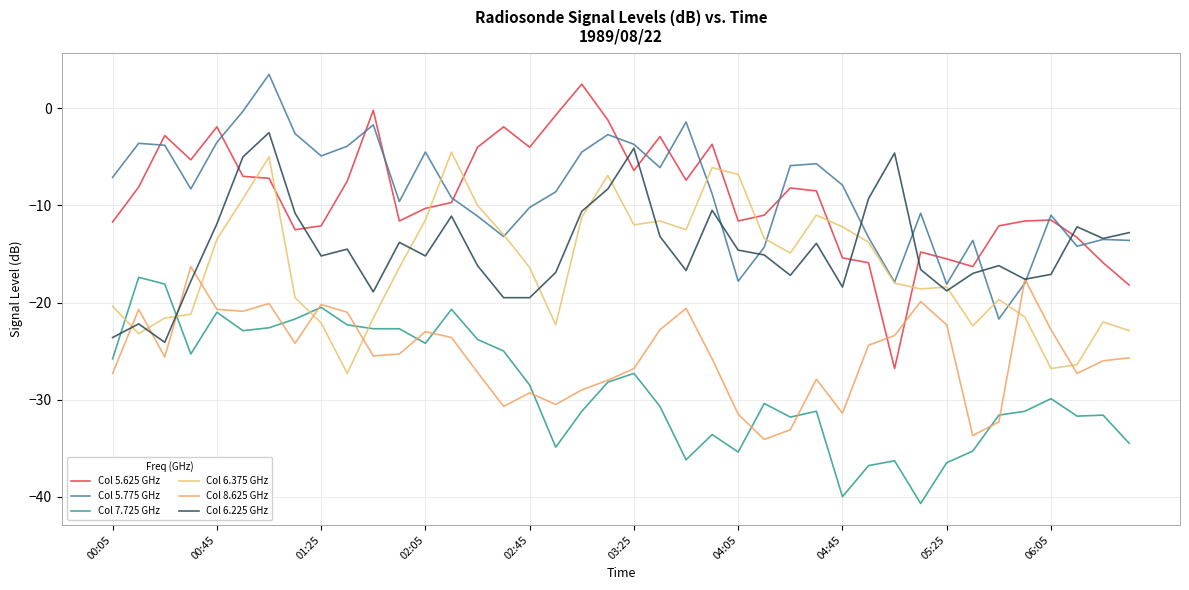

What is the minimum value shown in the chart?

-40.7